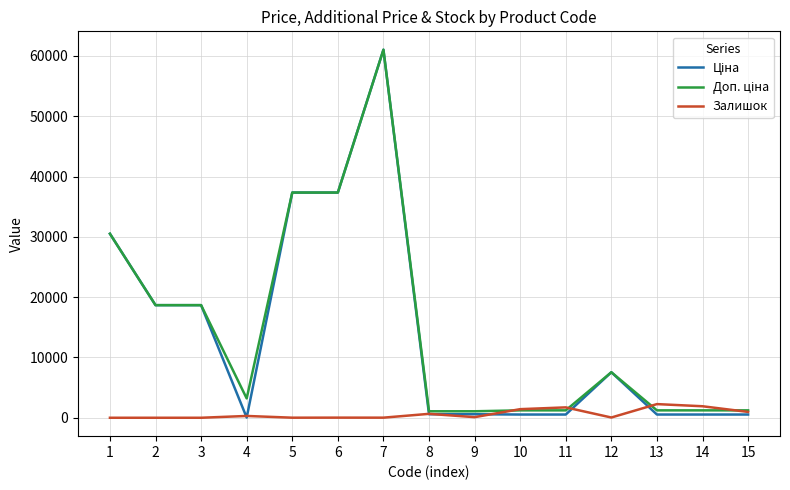

At which category is the sum across all series the highest?

7